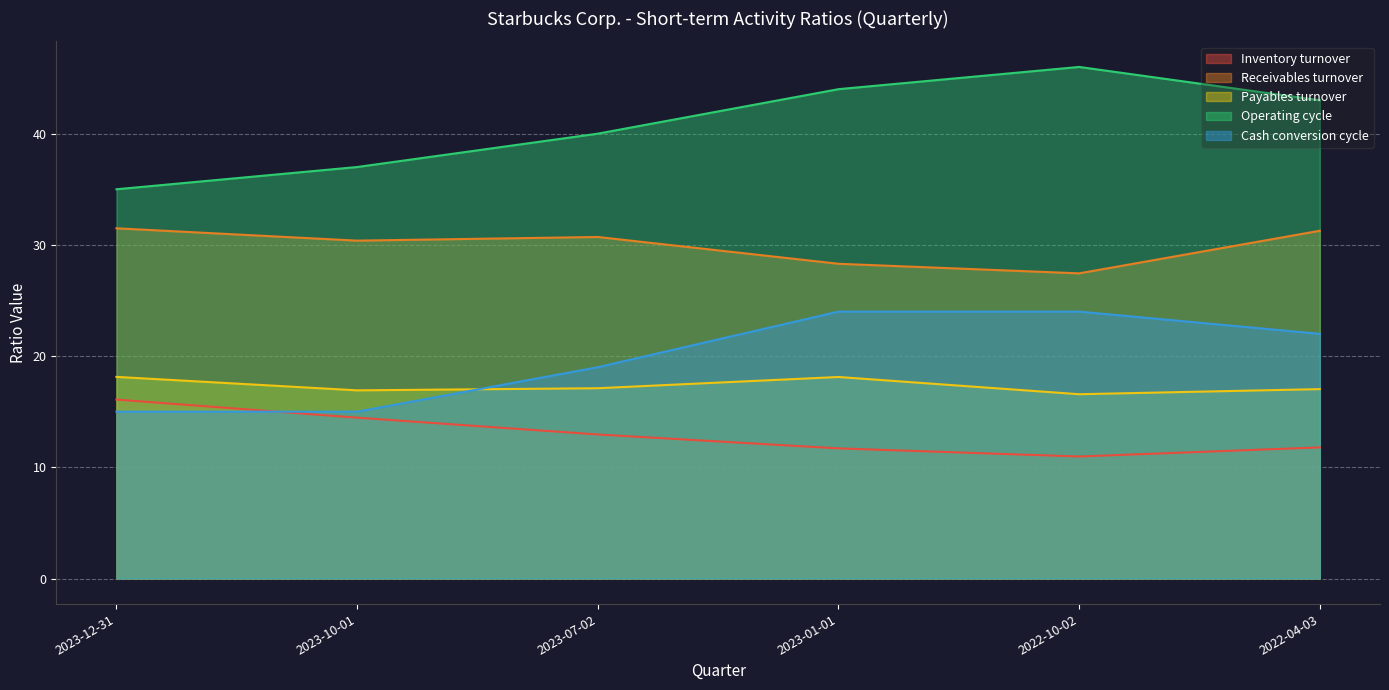

At which category does Payables turnover reach its first local peak?

2023-01-01